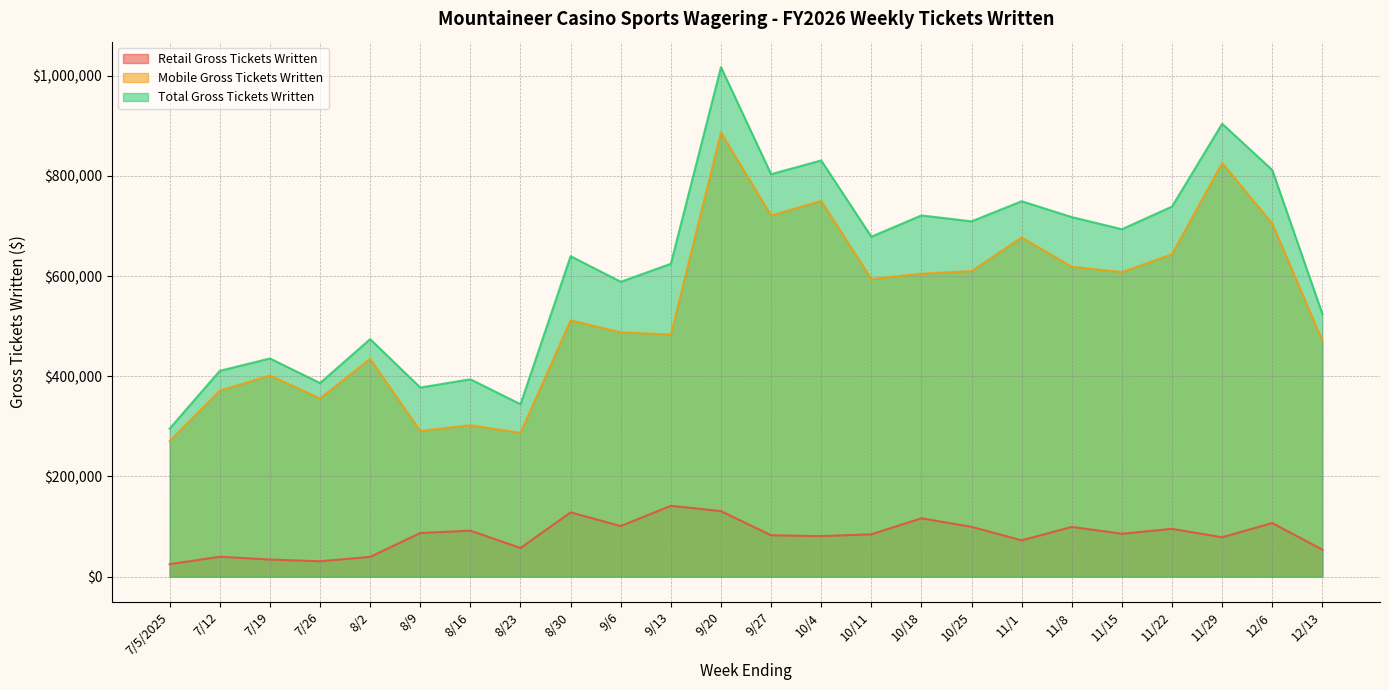

Is it true that Total Gross Tickets Written equals 391298.5 at 7/5/2025?

False